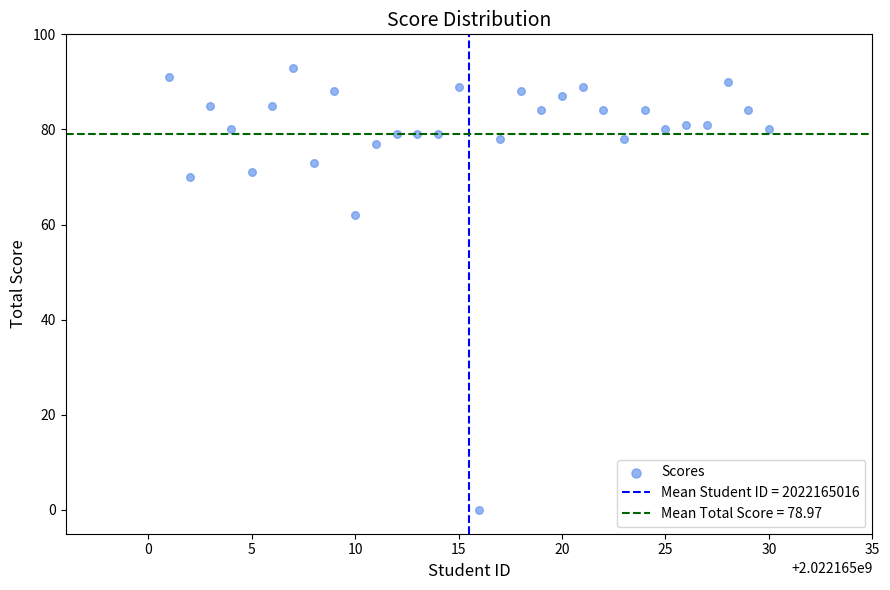

What Y value in the scatter plot is closest to 46?

62